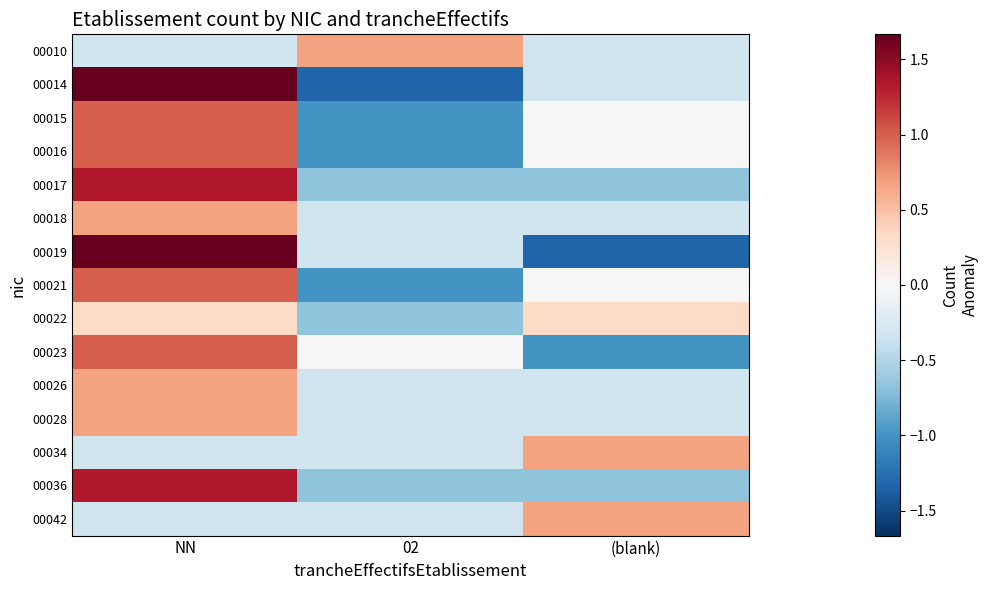

Reading right to left, what are all the values shown in this chart?

00010: (blank)=-0.3	02=0.7	NN=-0.3
00014: (blank)=-0.3	02=-1.3	NN=1.7
00015: (blank)=0.0	02=-1.0	NN=1.0
00016: (blank)=0.0	02=-1.0	NN=1.0
00017: (blank)=-0.7	02=-0.7	NN=1.3
00018: (blank)=-0.3	02=-0.3	NN=0.7
00019: (blank)=-1.3	02=-0.3	NN=1.7
00021: (blank)=0.0	02=-1.0	NN=1.0
00022: (blank)=0.3	02=-0.7	NN=0.3
00023: (blank)=-1.0	02=0.0	NN=1.0
00026: (blank)=-0.3	02=-0.3	NN=0.7
00028: (blank)=-0.3	02=-0.3	NN=0.7
00034: (blank)=0.7	02=-0.3	NN=-0.3
00036: (blank)=-0.7	02=-0.7	NN=1.3
00042: (blank)=0.7	02=-0.3	NN=-0.3